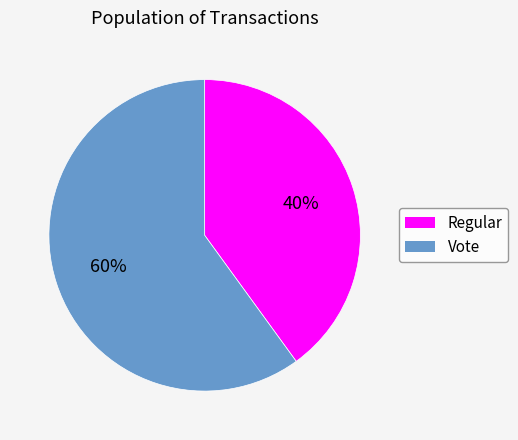

How many slices are in this pie chart?

2